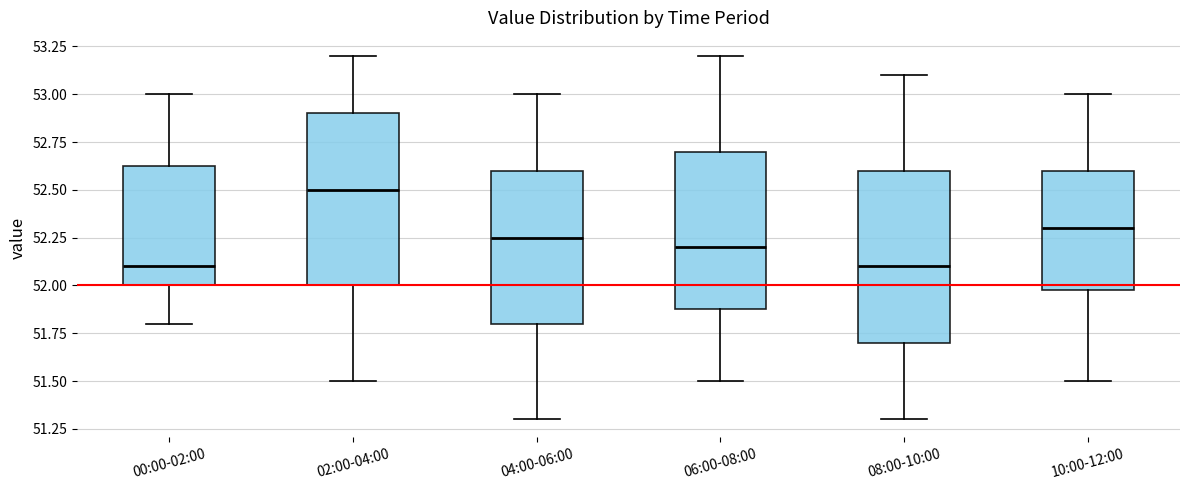

Reading left to right, read every box against the y-axis: the position of its median line, the range the box covers, and the ends of its whiskers. The values are not printed on the chart, so give them approximately, as read against the axis.

00:00-02:00: median 52.10, box 52.00 to 52.65, whiskers 51.80 to 53.00
02:00-04:00: median 52.50, box 52.00 to 52.90, whiskers 51.50 to 53.20
04:00-06:00: median 52.25, box 51.80 to 52.60, whiskers 51.30 to 53.00
06:00-08:00: median 52.20, box 51.90 to 52.70, whiskers 51.50 to 53.20
08:00-10:00: median 52.10, box 51.70 to 52.60, whiskers 51.30 to 53.10
10:00-12:00: median 52.30, box 52.00 to 52.60, whiskers 51.50 to 53.00